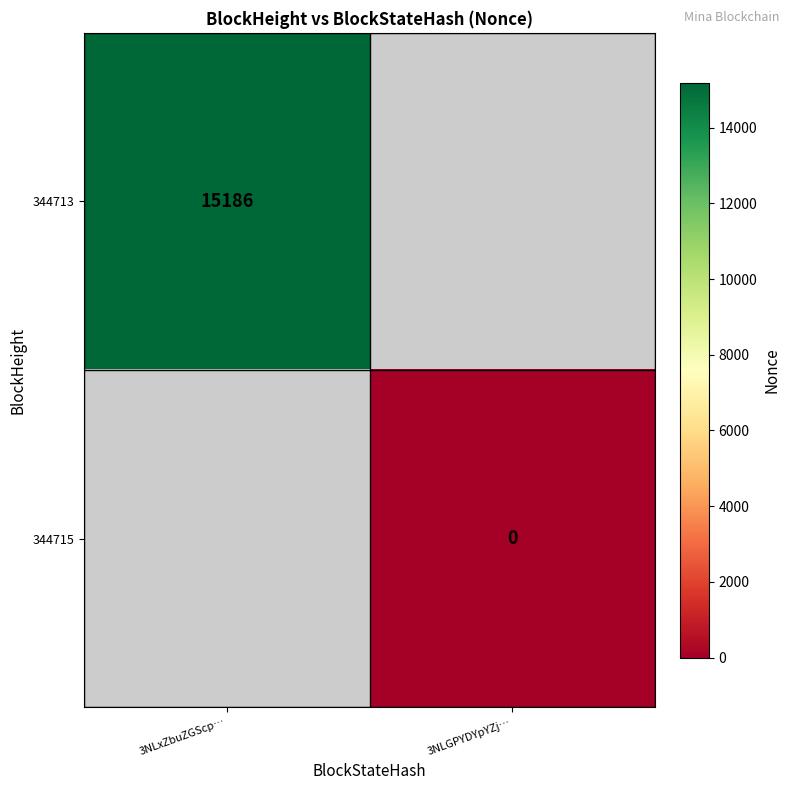

True or false: 344713 has a value of 15186 at 3NLxZbuZGScp….

True